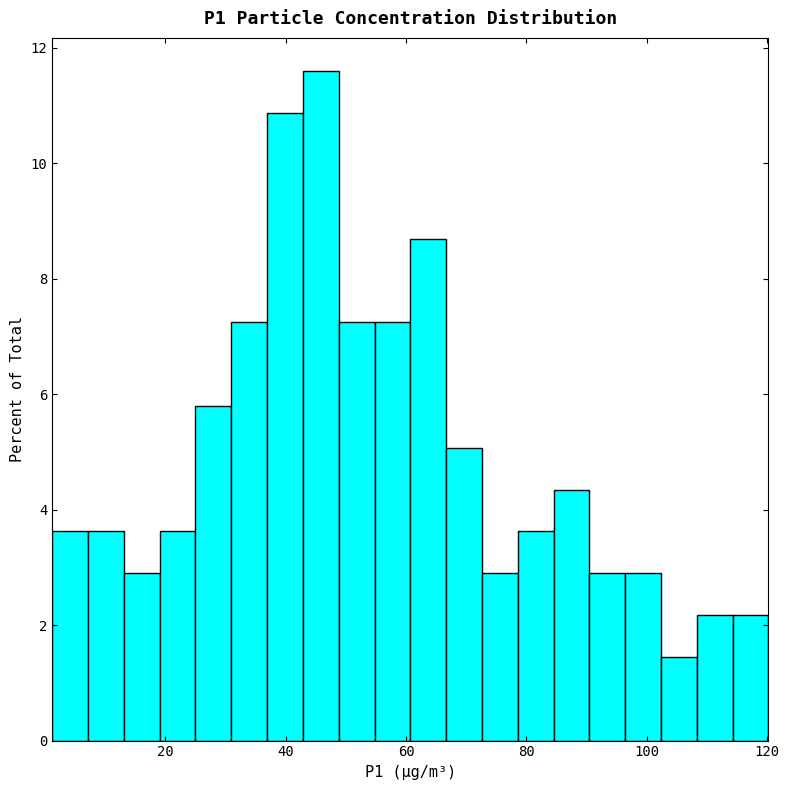

Read against the x-axis, roughly where is the centre of the tallest bar?

46